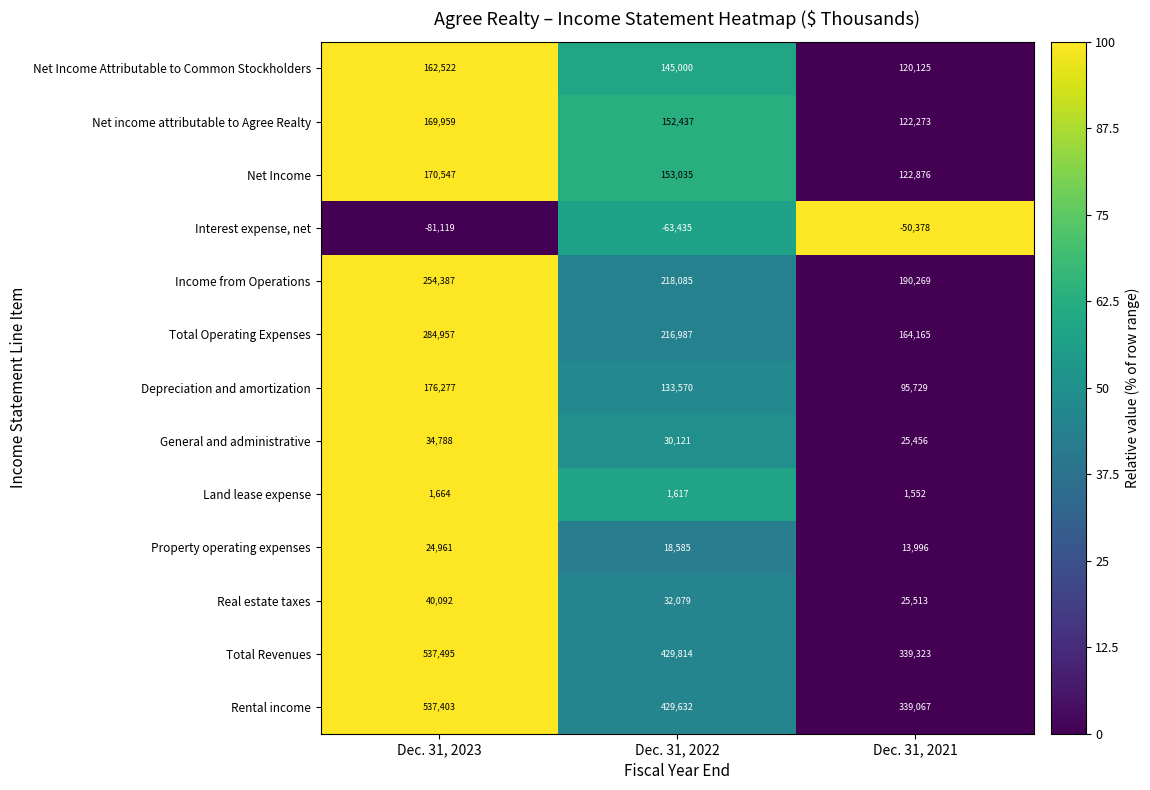

What is the greatest value displayed?

537495